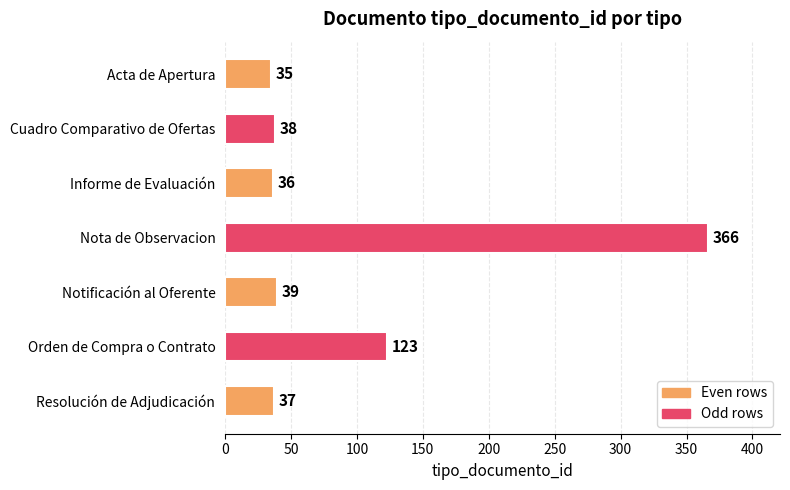

What is the average value?

96